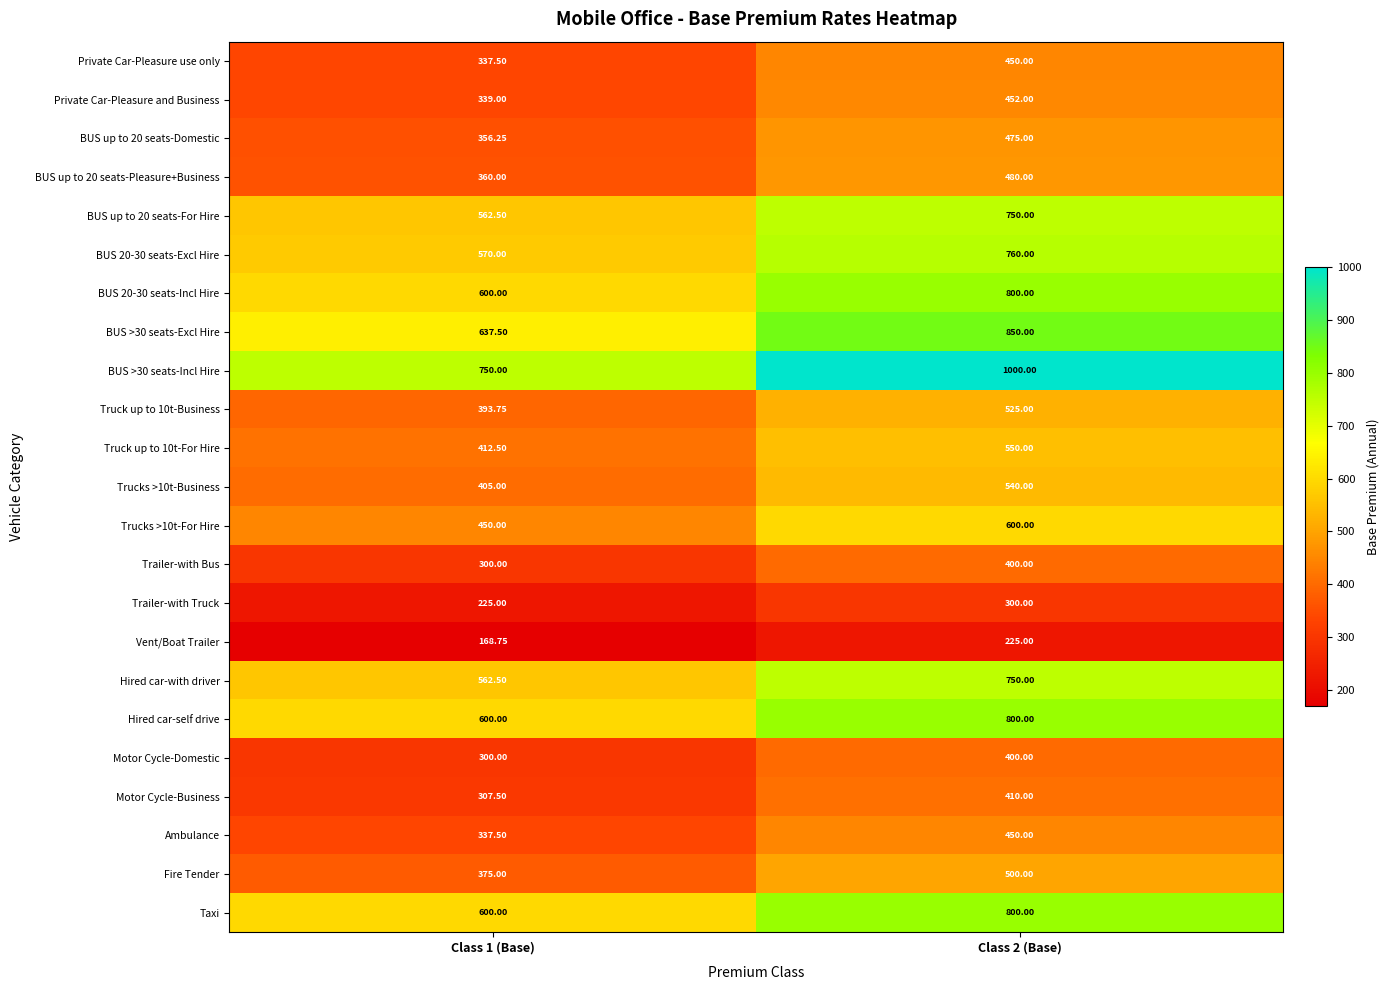

Is the value of Trucks >10t-Business at Class 1 (Base) greater than the value of Motor Cycle-Business at Class 2 (Base)?

No